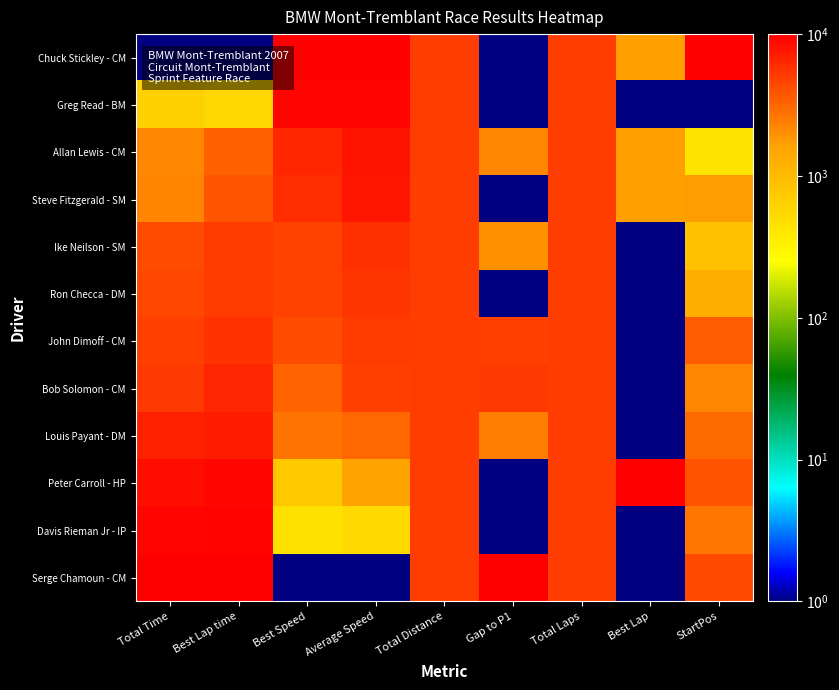

Reading left to right, transcribe all the data shown in this chart.

Chuck Stickley - CM: Total Time=1.0	Best Lap time=1.0	Best Speed=10000.0	Average Speed=10000.0	Total Distance=5000.0	Gap to P1=1.0	Total Laps=5000.0	Best Lap=1667.5	StartPos=10000.0
Greg Read - BM: Total Time=640.0	Best Lap time=559.5	Best Speed=9398.9	Average Speed=9351.8	Total Distance=5000.0	Gap to P1=1.0	Total Laps=5000.0	Best Lap=1.0	StartPos=1.0
Allan Lewis - CM: Total Time=2204.0	Best Lap time=3382.1	Best Speed=6440.0	Average Speed=7779.3	Total Distance=5000.0	Gap to P1=2204.0	Total Laps=5000.0	Best Lap=1667.5	StartPos=435.7
Steve Fitzgerald - SM: Total Time=2267.5	Best Lap time=3816.0	Best Speed=5997.2	Average Speed=7707.3	Total Distance=5000.0	Gap to P1=1.0	Total Laps=5000.0	Best Lap=1667.5	StartPos=1740.0
Ike Neilson - SM: Total Time=4233.1	Best Lap time=5071.5	Best Speed=4732.6	Average Speed=5738.7	Total Distance=5000.0	Gap to P1=1966.6	Total Laps=5000.0	Best Lap=1.0	StartPos=870.5
Ron Checca - DM: Total Time=4461.5	Best Lap time=5069.2	Best Speed=4734.1	Average Speed=5510.7	Total Distance=5000.0	Gap to P1=1.0	Total Laps=5000.0	Best Lap=1.0	StartPos=1305.2
John Dimoff - CM: Total Time=4846.7	Best Lap time=5544.6	Best Speed=4262.2	Average Speed=5126.5	Total Distance=5000.0	Gap to P1=4846.7	Total Laps=5000.0	Best Lap=1.0	StartPos=3478.9
Bob Solomon - CM: Total Time=5181.9	Best Lap time=6591.2	Best Speed=3234.3	Average Speed=4790.4	Total Distance=5000.0	Gap to P1=5181.9	Total Laps=5000.0	Best Lap=1.0	StartPos=2174.7
Louis Payant - DM: Total Time=6901.9	Best Lap time=7117.4	Best Speed=2724.7	Average Speed=3073.9	Total Distance=5000.0	Gap to P1=2441.4	Total Laps=5000.0	Best Lap=1.0	StartPos=3044.2
Peter Carroll - HP: Total Time=8363.6	Best Lap time=9198.0	Best Speed=747.3	Average Speed=1621.5	Total Distance=5000.0	Gap to P1=1.0	Total Laps=5000.0	Best Lap=10000.0	StartPos=3913.7
Davis Rieman Jr - IP: Total Time=9452.0	Best Lap time=9506.1	Best Speed=459.8	Average Speed=541.2	Total Distance=5000.0	Gap to P1=1.0	Total Laps=5000.0	Best Lap=1.0	StartPos=2609.4
Serge Chamoun - CM: Total Time=10000.0	Best Lap time=10000.0	Best Speed=1.0	Average Speed=1.0	Total Distance=5000.0	Gap to P1=10000.0	Total Laps=5000.0	Best Lap=1.0	StartPos=4348.4